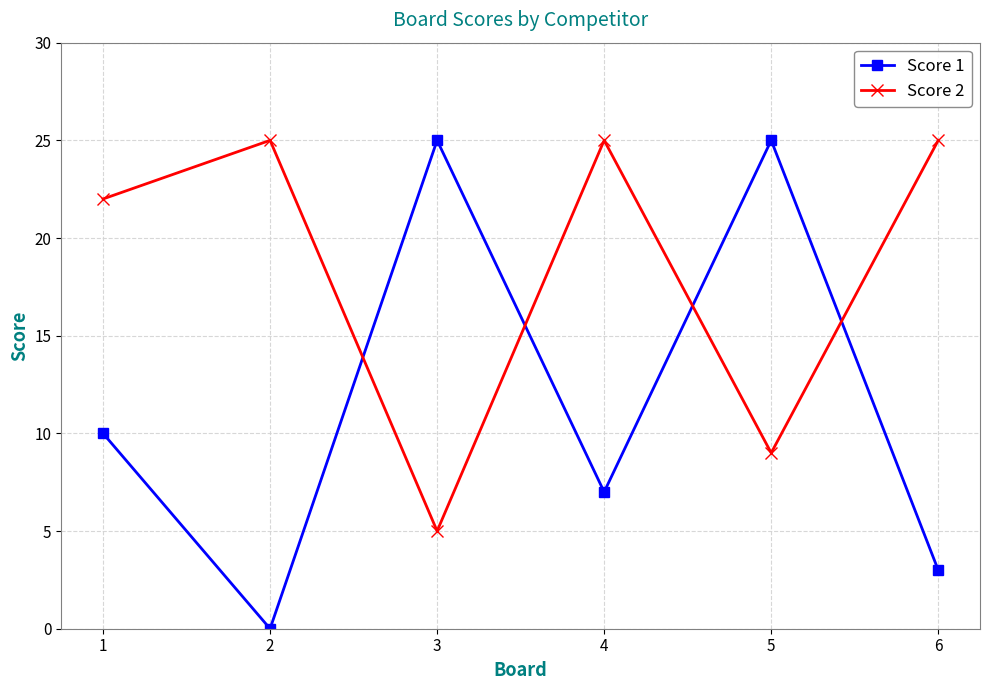

How many data points in Score 2 are less than 25?

3